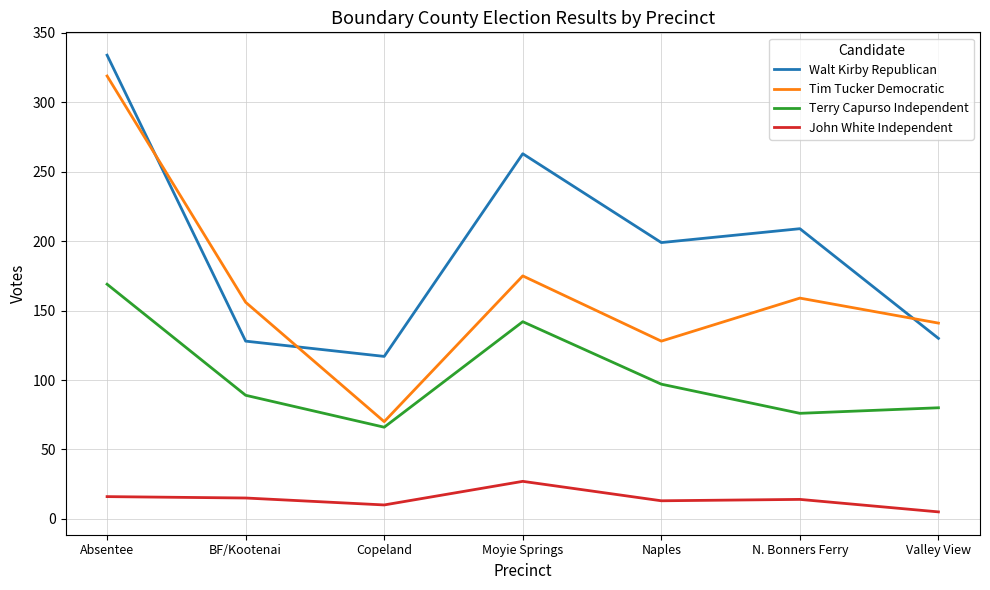

Does the chart have visible grid lines?

Yes